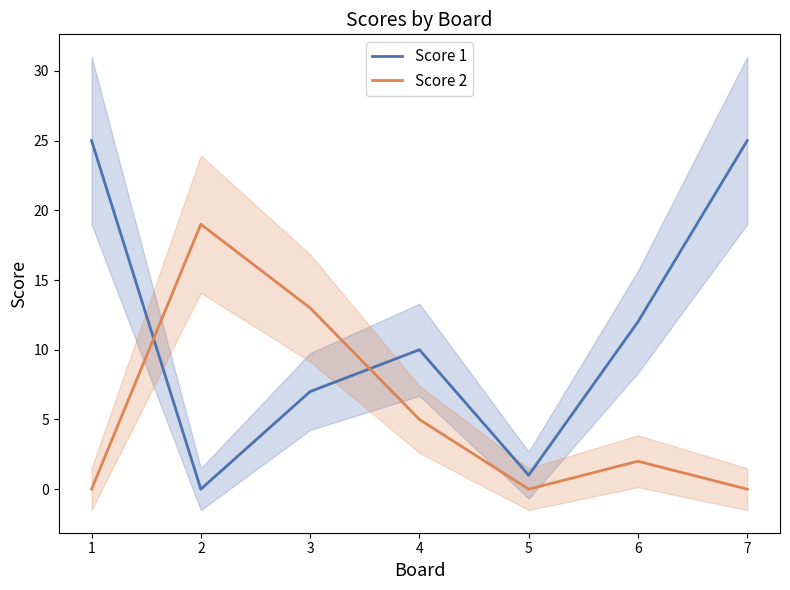

What is the value of the Score 2 point at the 6th from the left?

2